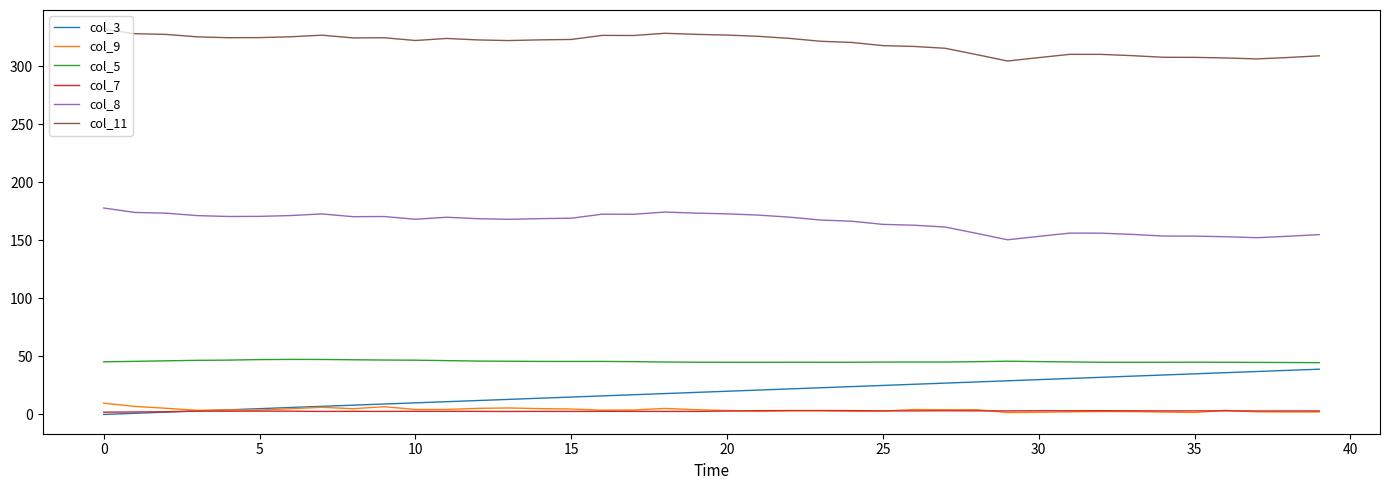

Which series has the largest total across all categories?

col_11